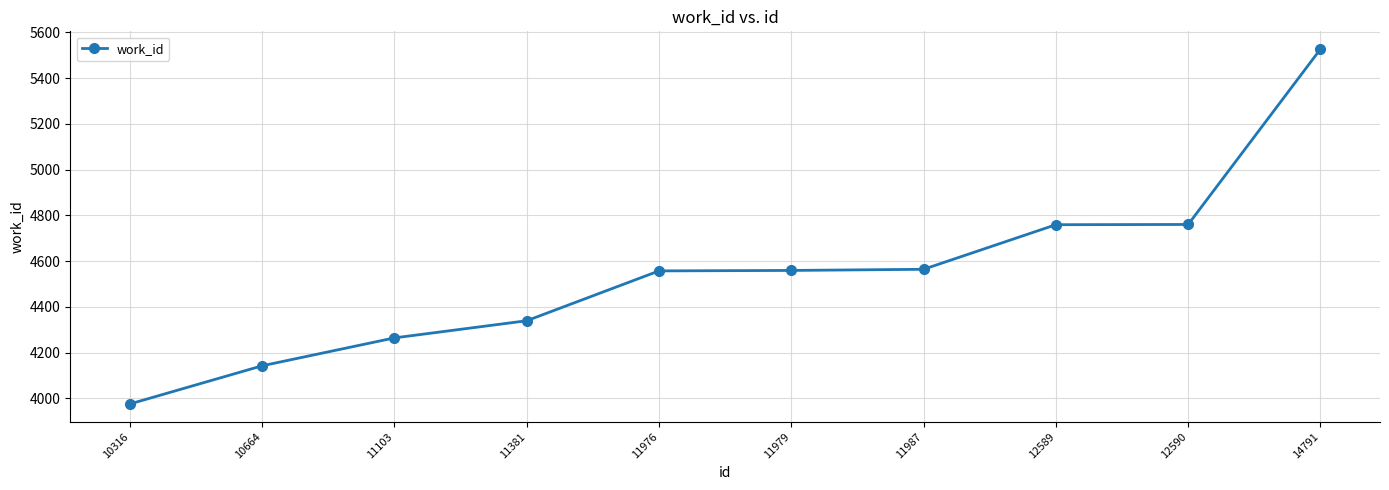

What is the difference between the maximum and minimum values?

1552